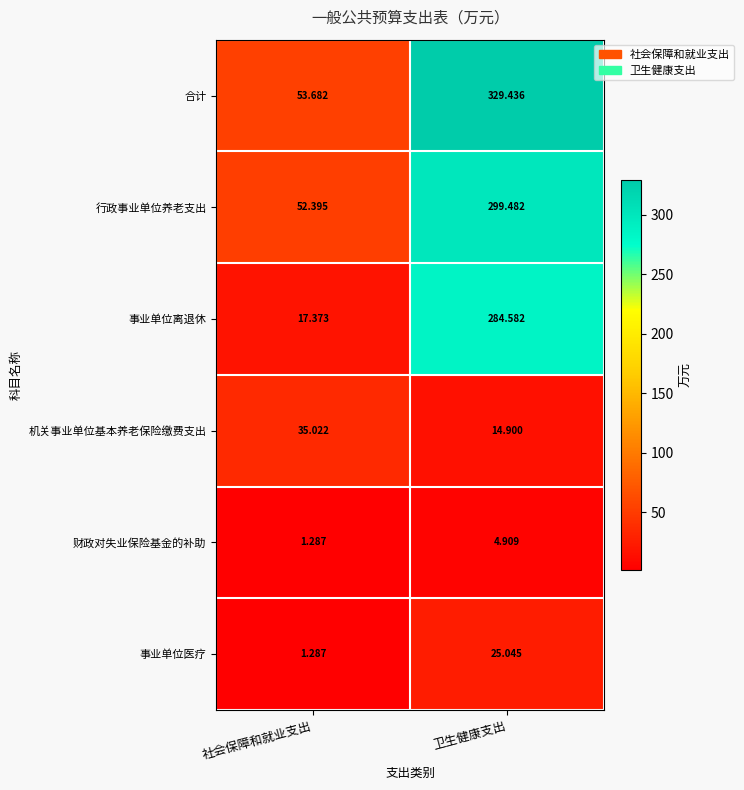

How many values in the 事业单位离退休 series are below 284?

1